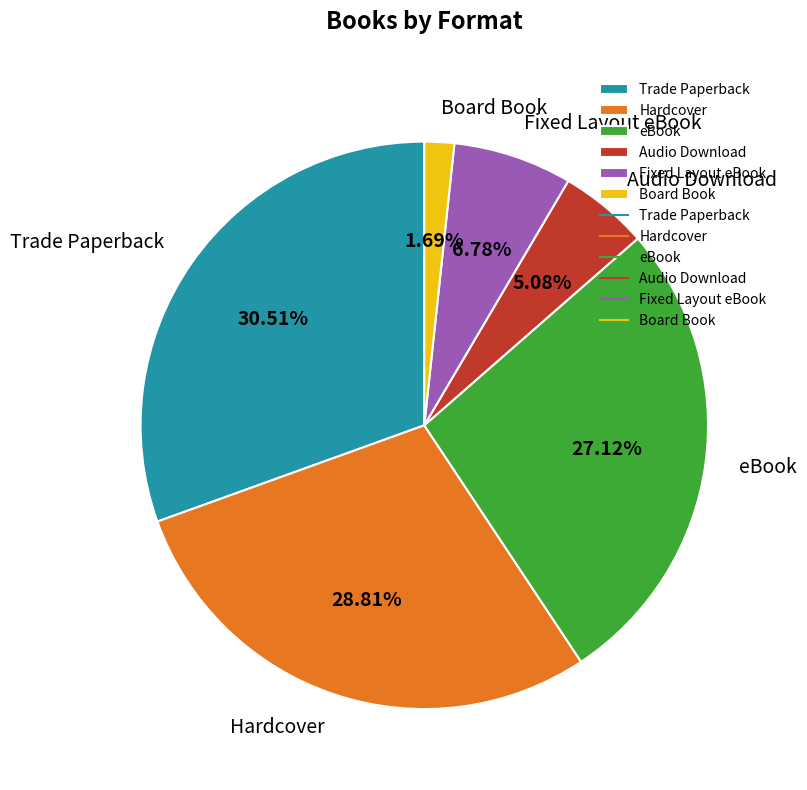

Which slice is the largest?

Trade Paperback